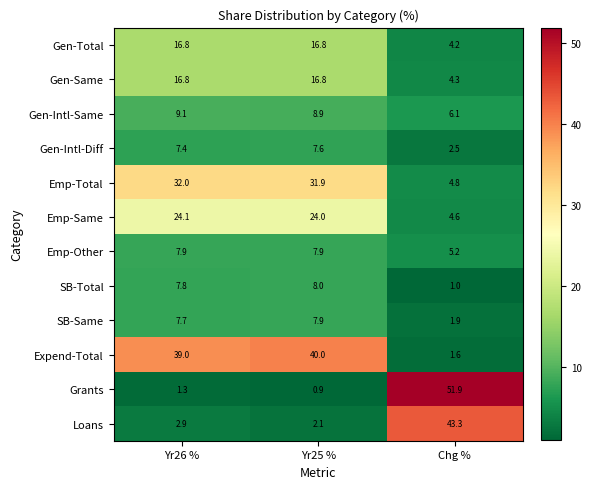

At how many categories does at least one series exceed 7?

3